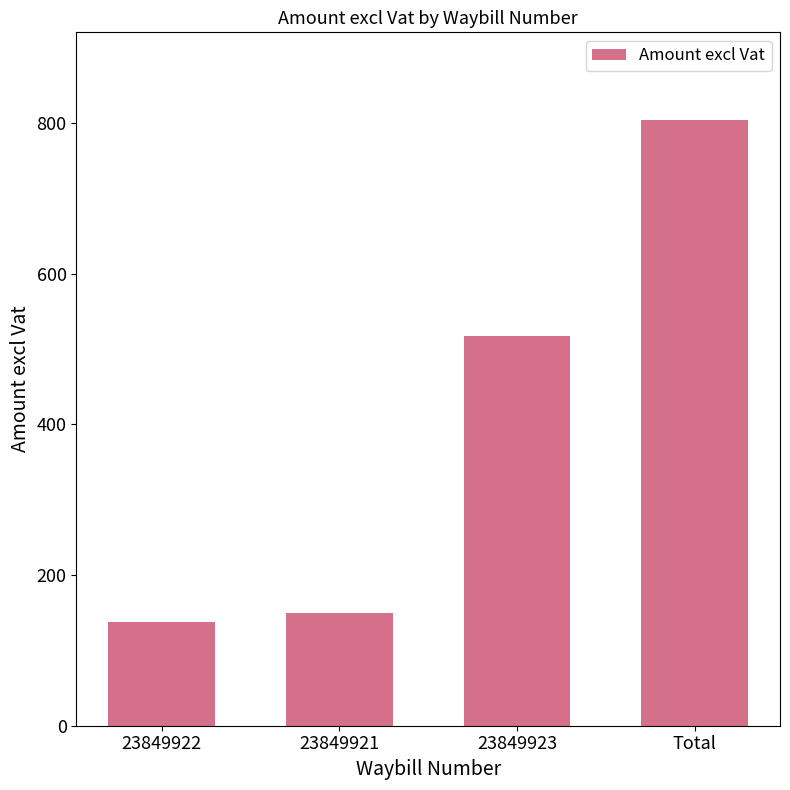

List the labels in order of value, smallest first.

23849922, 23849921, 23849923, Total